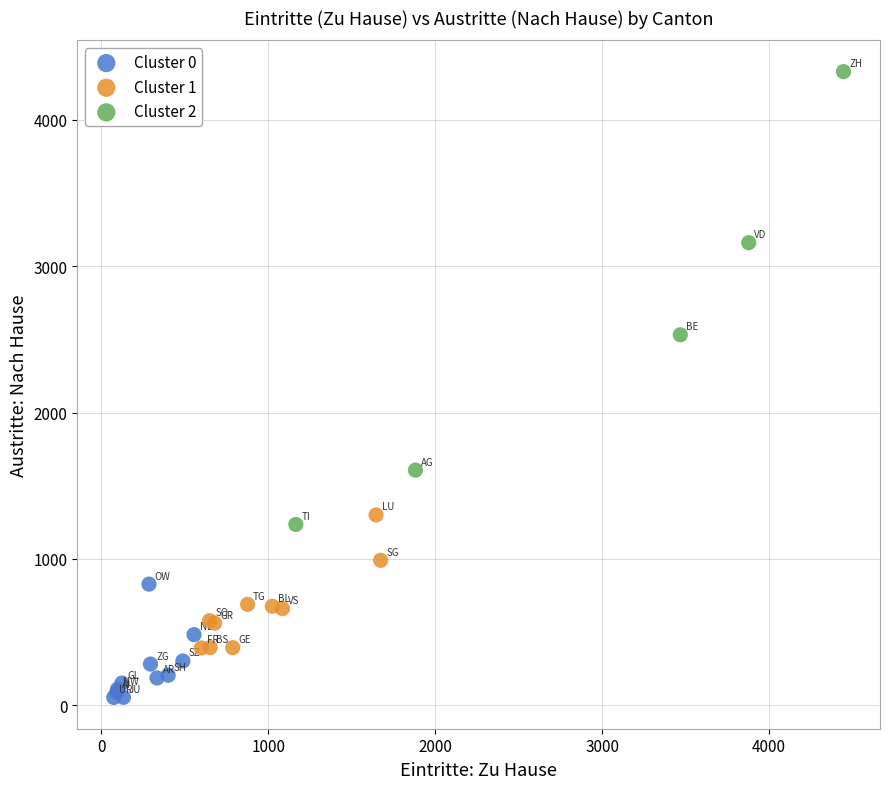

Which series contains the lowest Y value?

Cluster 0